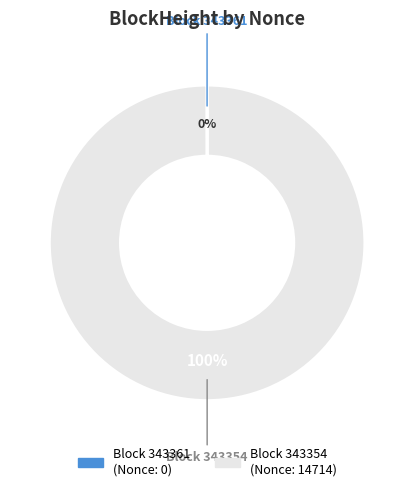

To the nearest percent, what is the difference between the largest and smallest slice percentages?

100%